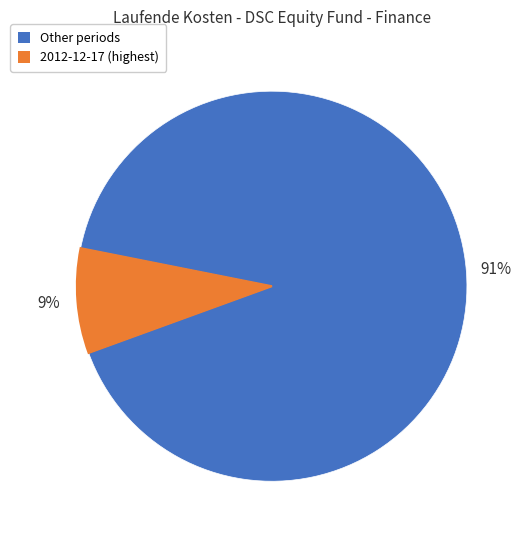

Is there a majority slice in this chart?

Yes